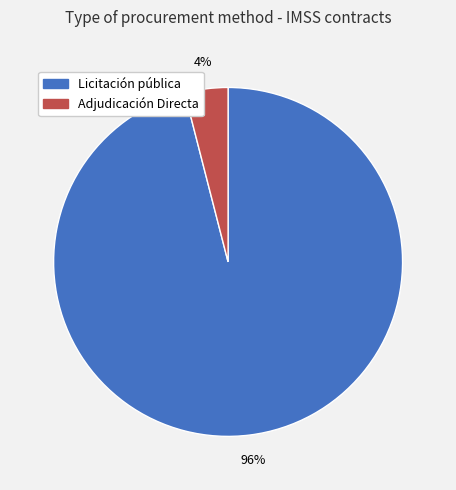

To the nearest percent, what portion does Licitación pública represent?

96%